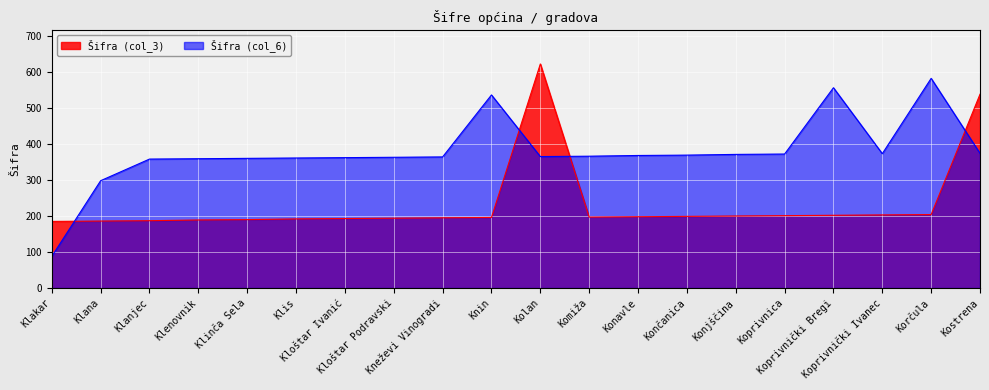

True or false: Šifra (col_6) has a value of 938 at Koprivnički Bregi.

False